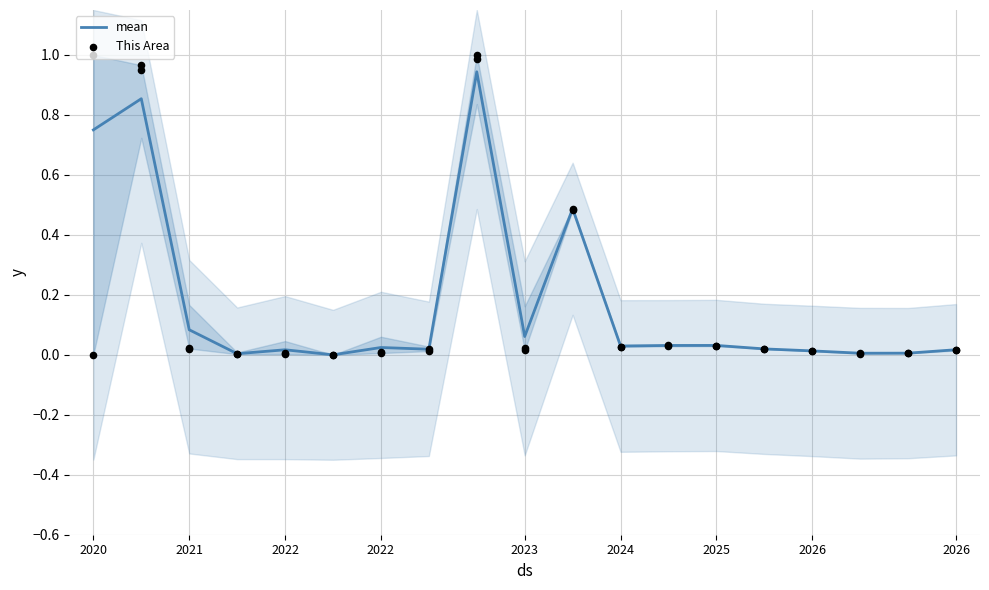

At how many categories does at least one series exceed 0?

18